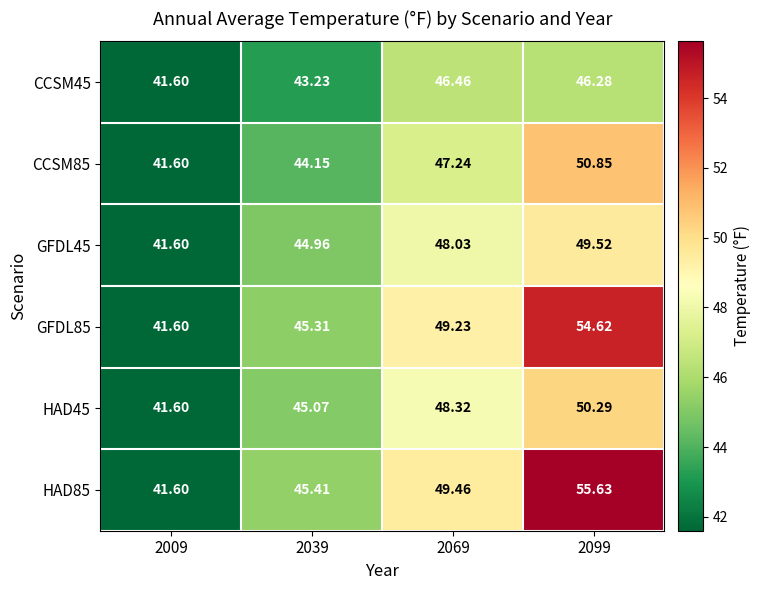

Count the number of categories in the chart.

4